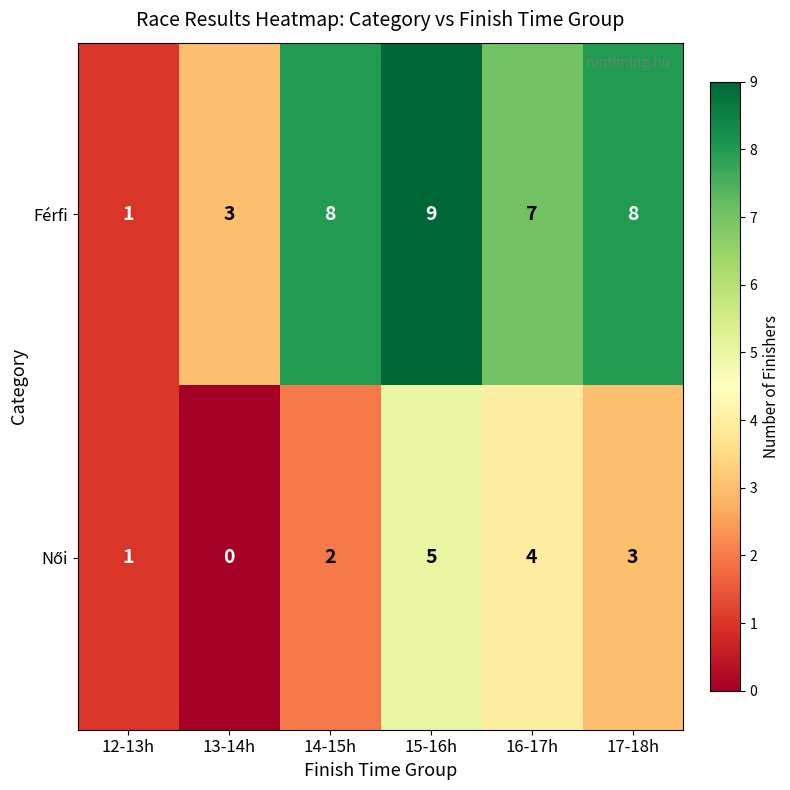

What is the spread (max minus min) of values at 17-18h?

5